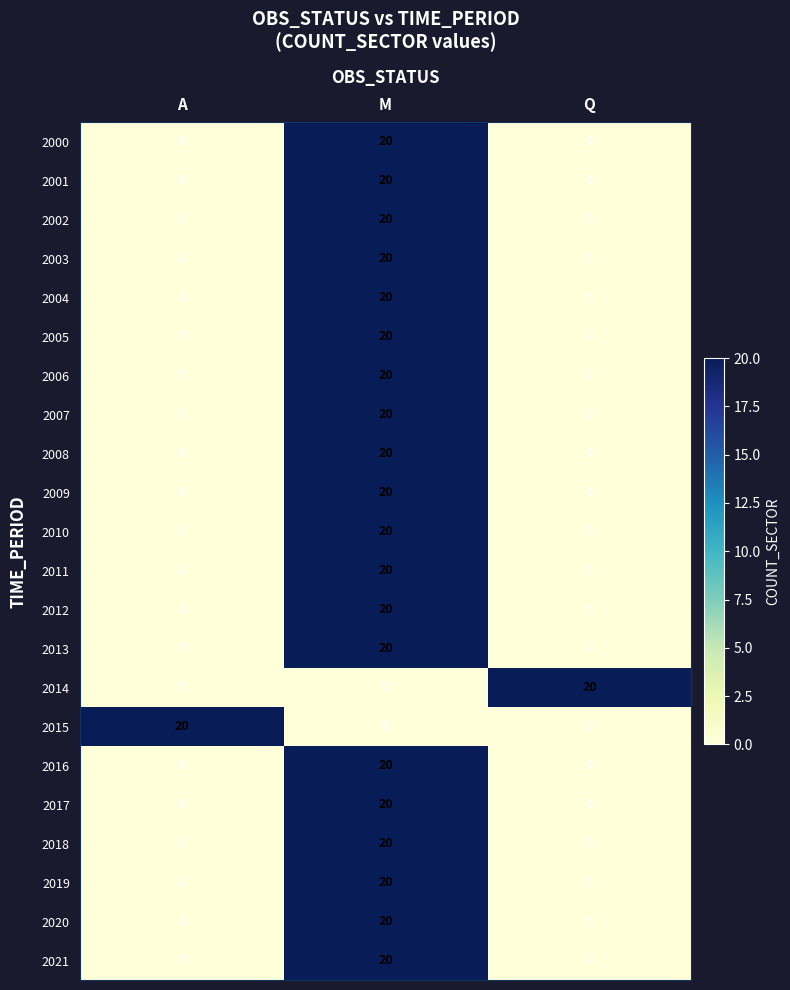

The 2020 series shows 11 at A. True or false?

False